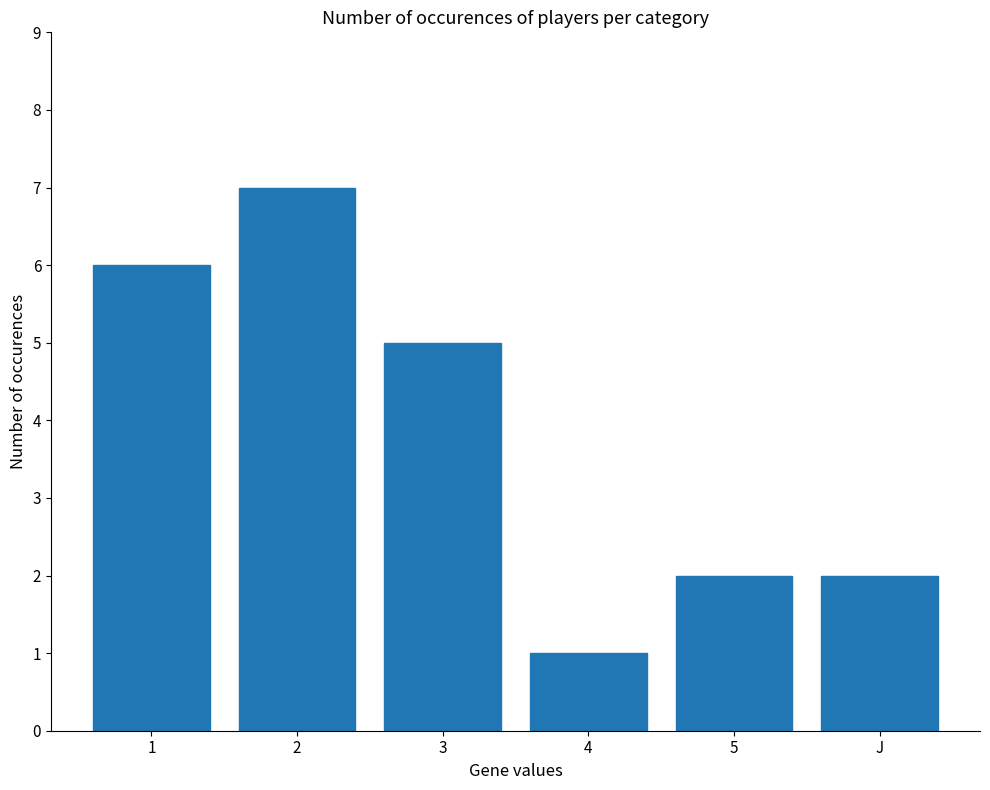

Reading left to right, extract all data points from this chart.

6	7	5	1	2	2